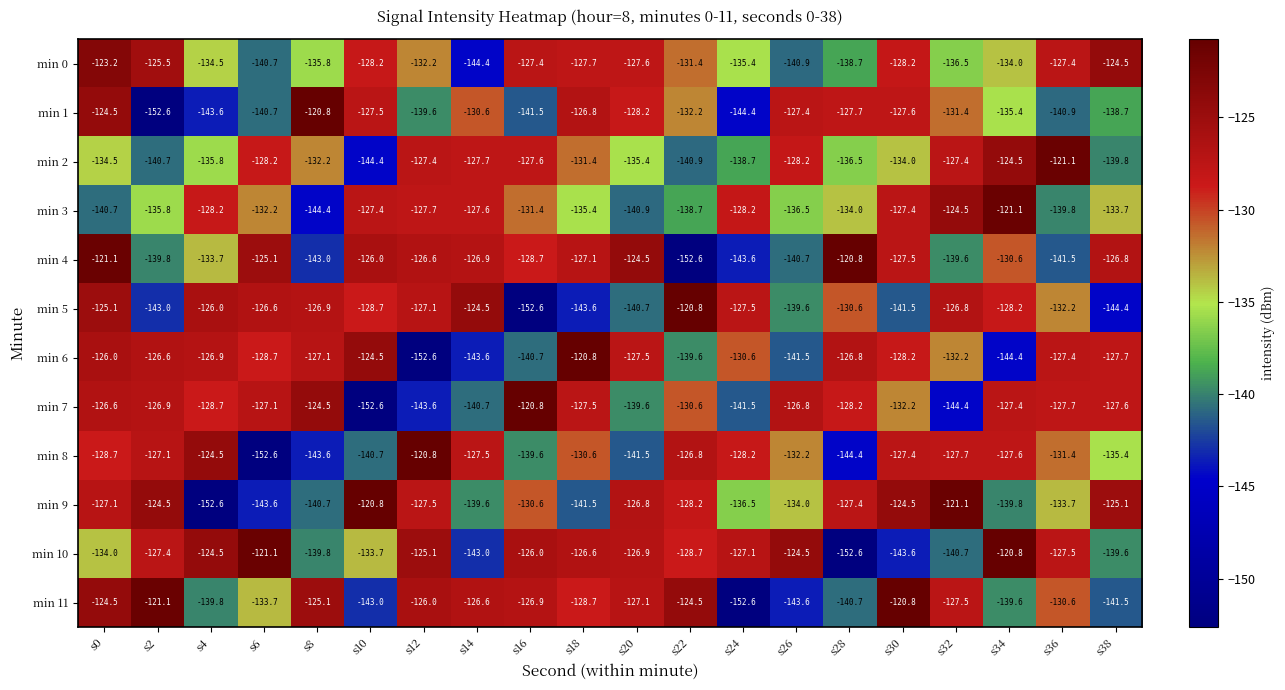

Which series changed the most between s6 and s28?

min 10